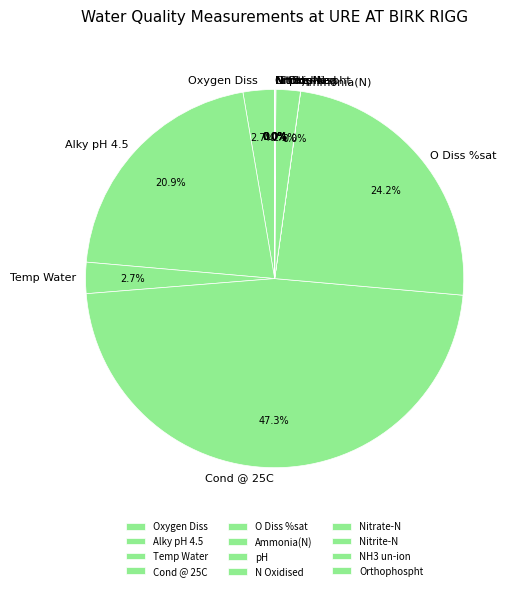

To the nearest percent, what is the average slice percentage?

8%